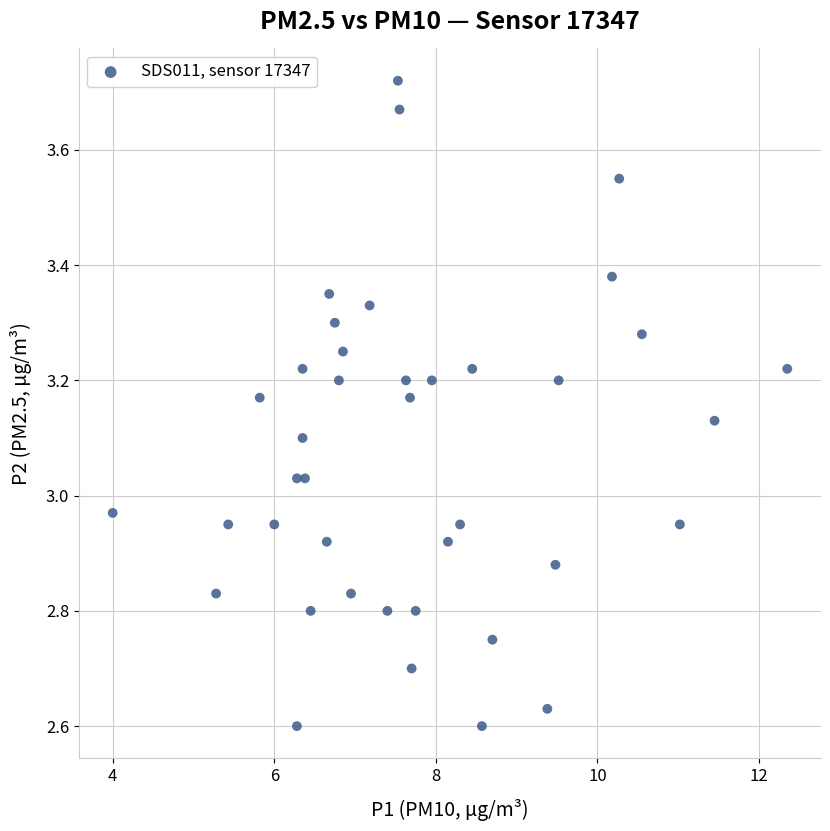

What is the range of X values (max minus min)?

8.3